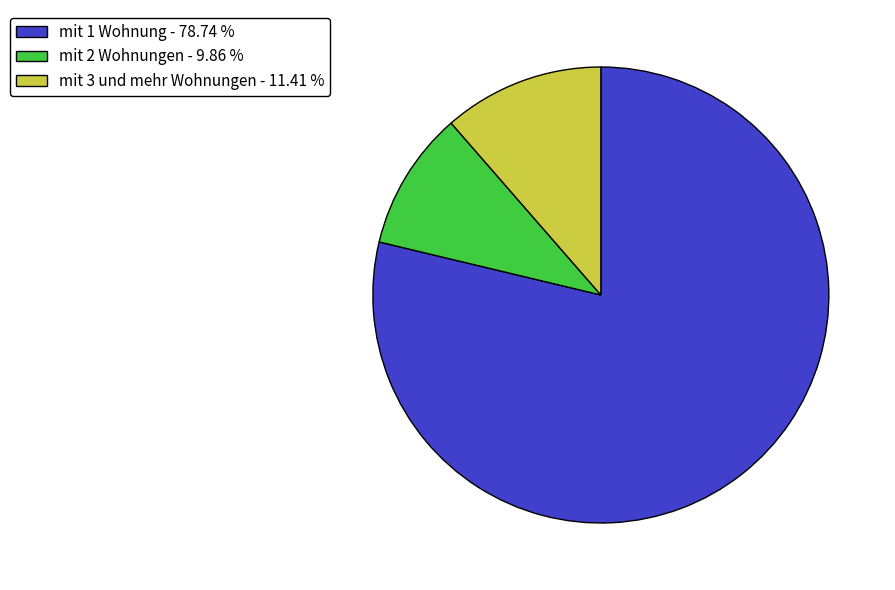

Combined, do mit 2 Wohnungen and mit 1 Wohnung account for over 50%?

Yes